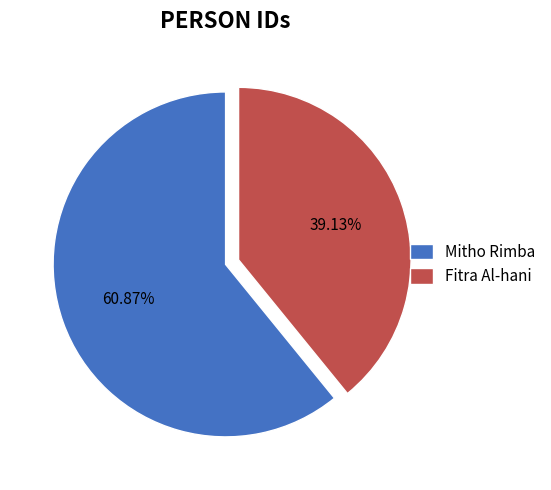

Combined, what portion of the pie is Mitho Rimba and Fitra Al-hani?

100.0%